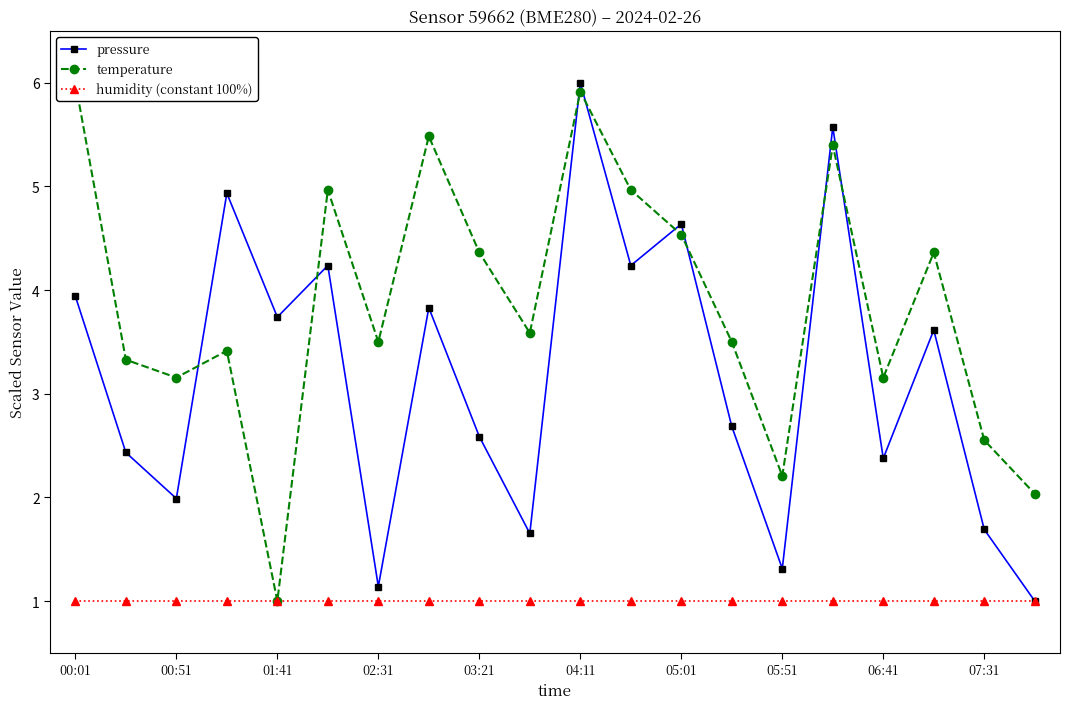

The value of pressure at 04:11 is 6.0. True or false?

True